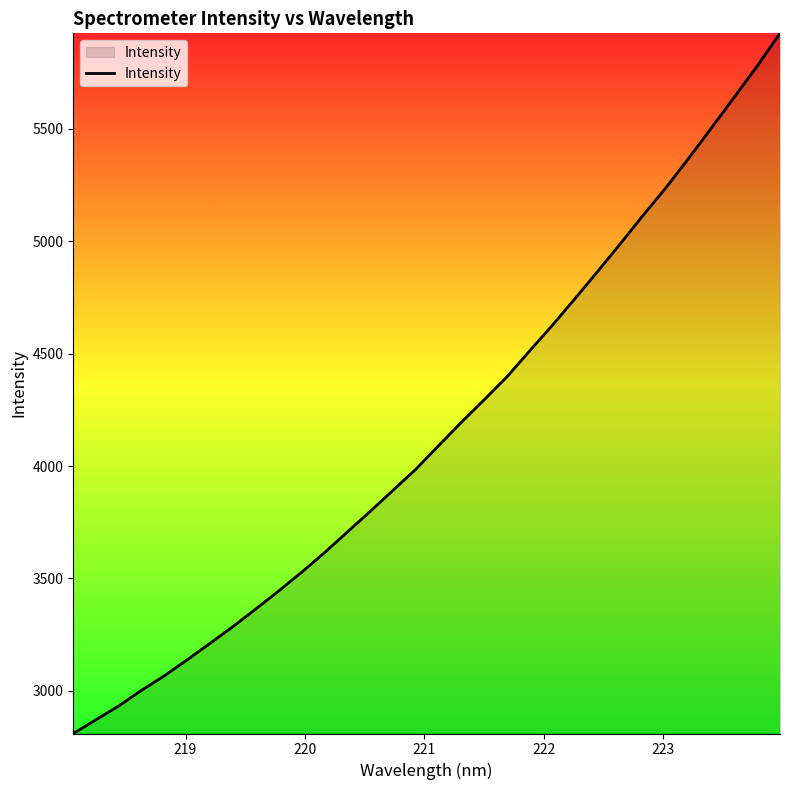

What is the difference between the maximum and minimum values?

3112.9